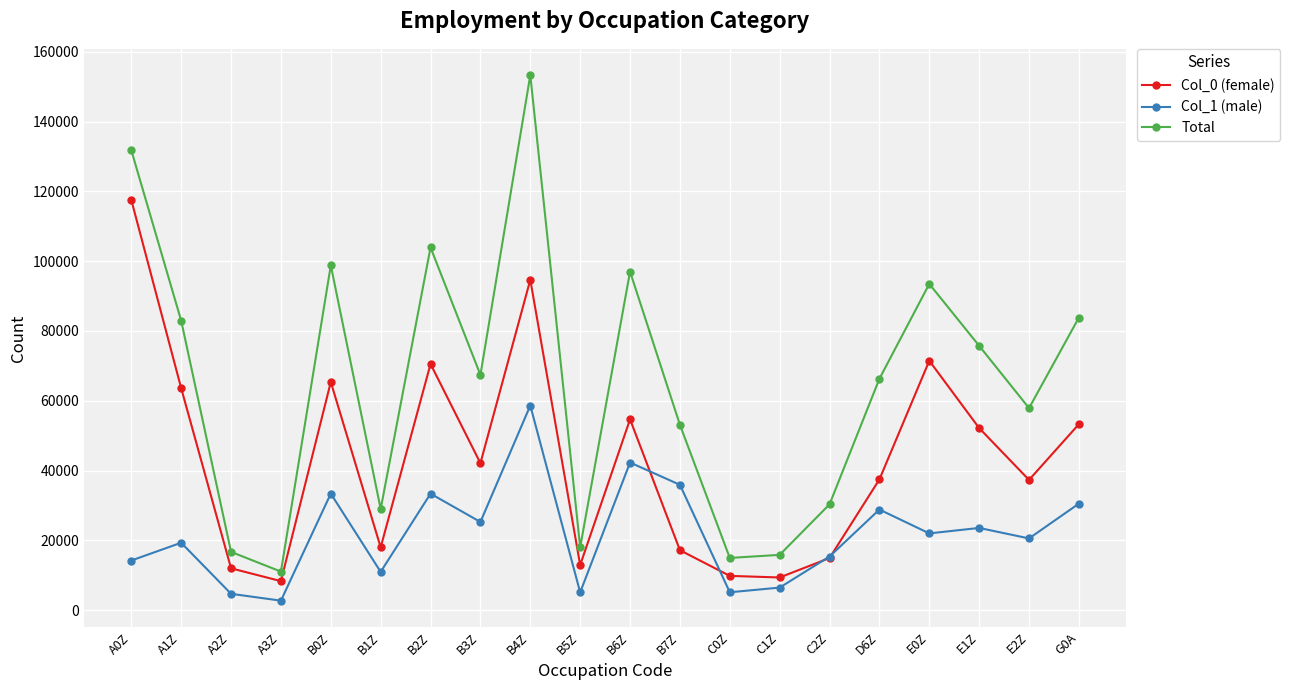

What is the label of the 19th point from the right?

A1Z